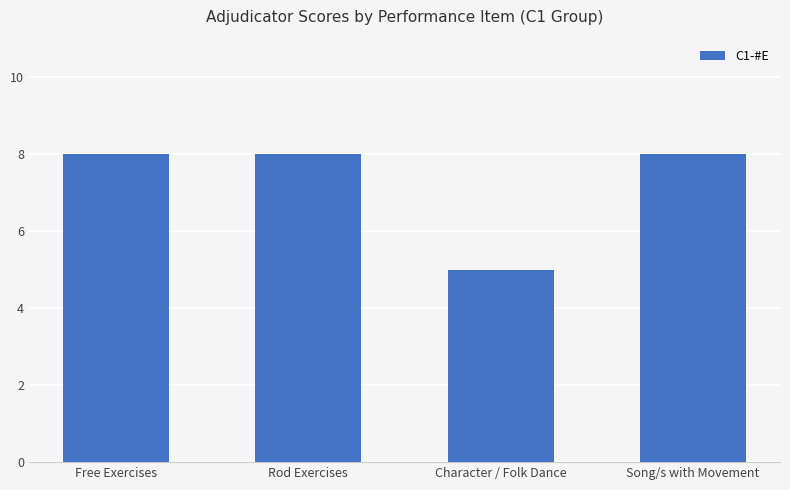

What is the greatest value displayed?

8